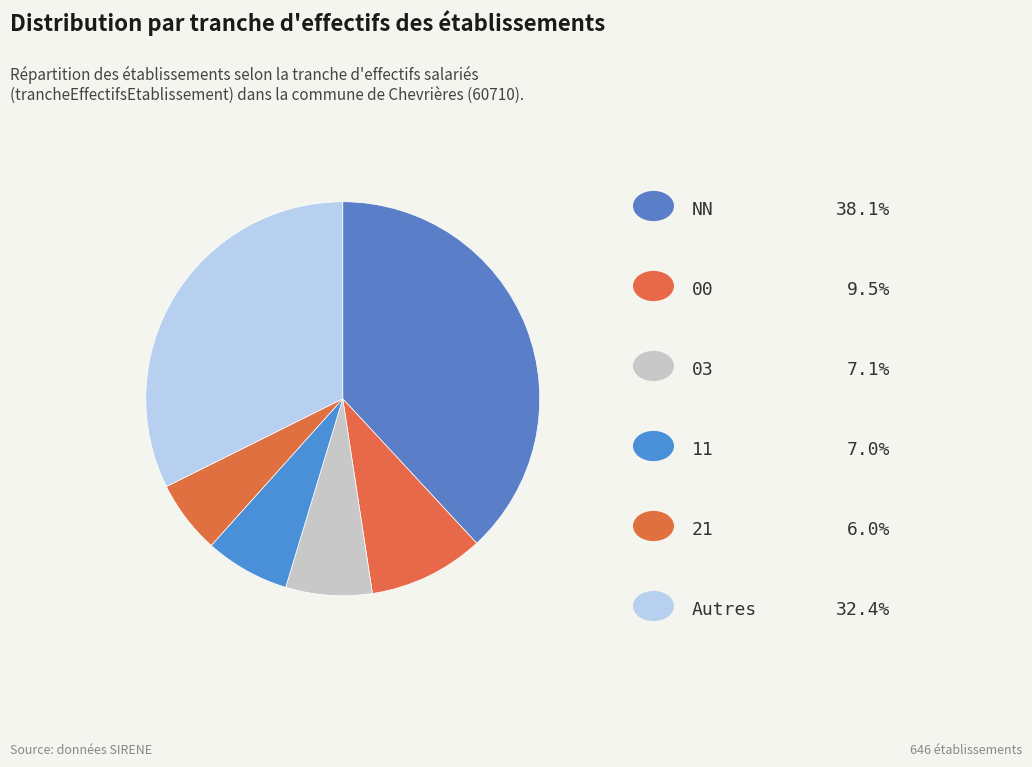

Is there a majority slice in this chart?

No